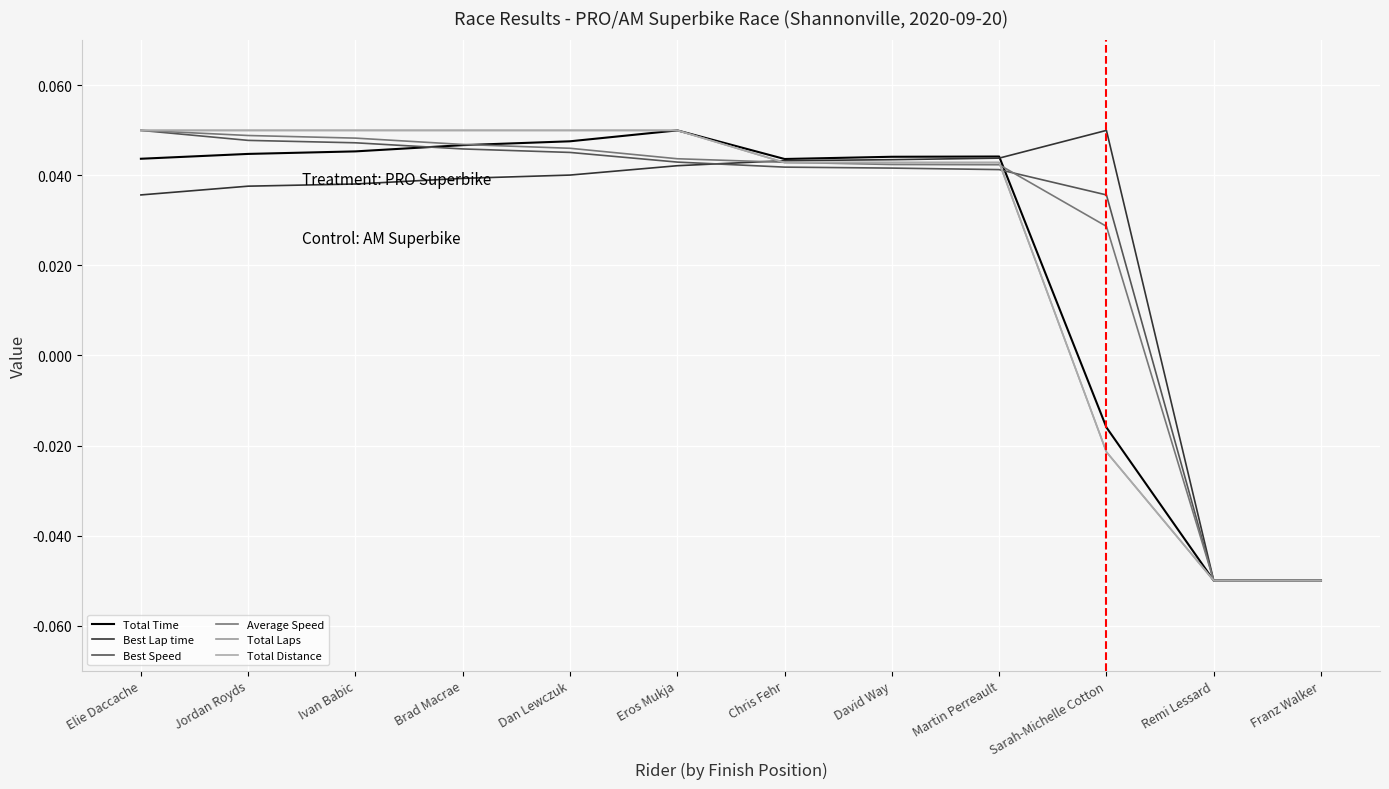

Is the value of Total Distance at Martin Perreault greater than the value of Best Lap time at Jordan Royds?

Yes